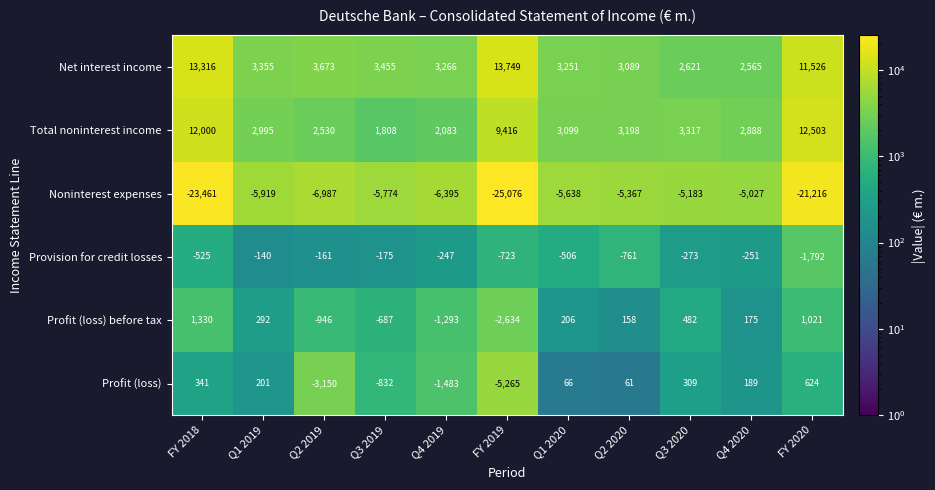

What is the total value across all series at Q3 2019?

-2205